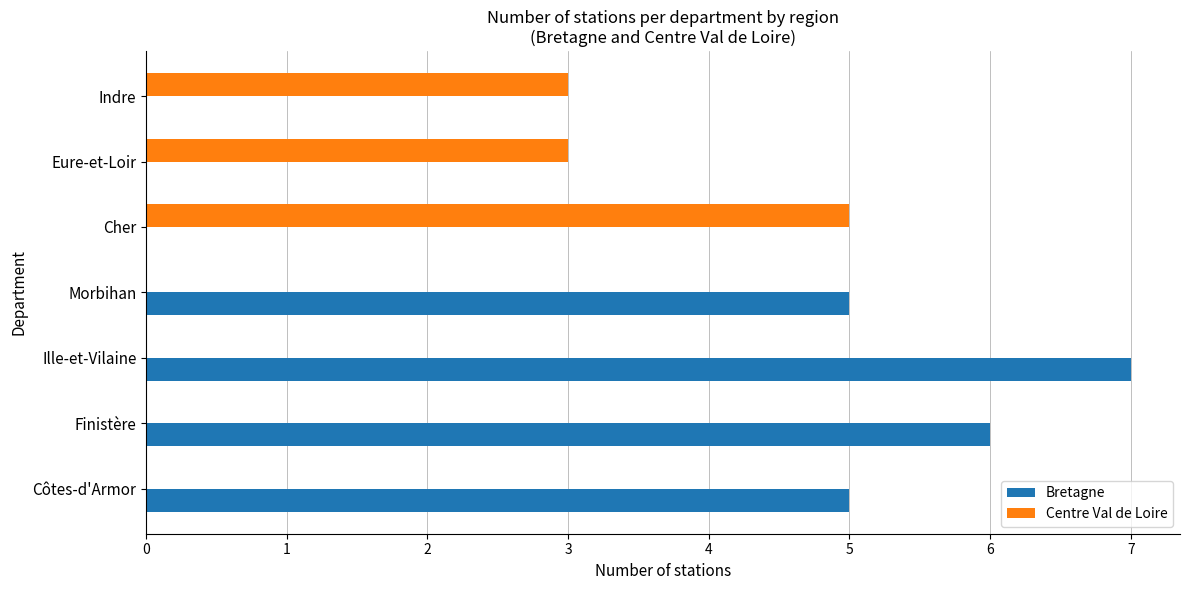

What is the maximum value for Bretagne?

7